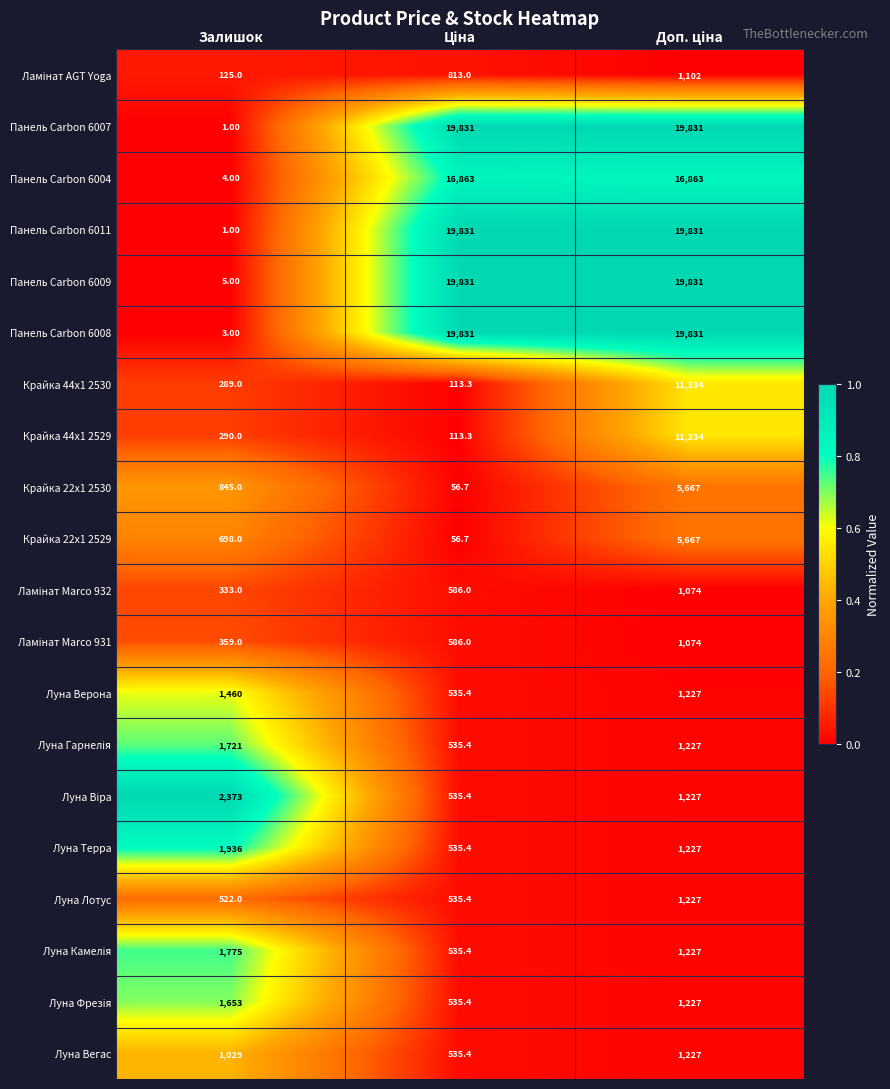

What is the spread (max minus min) of values at Залишок?

2372.0